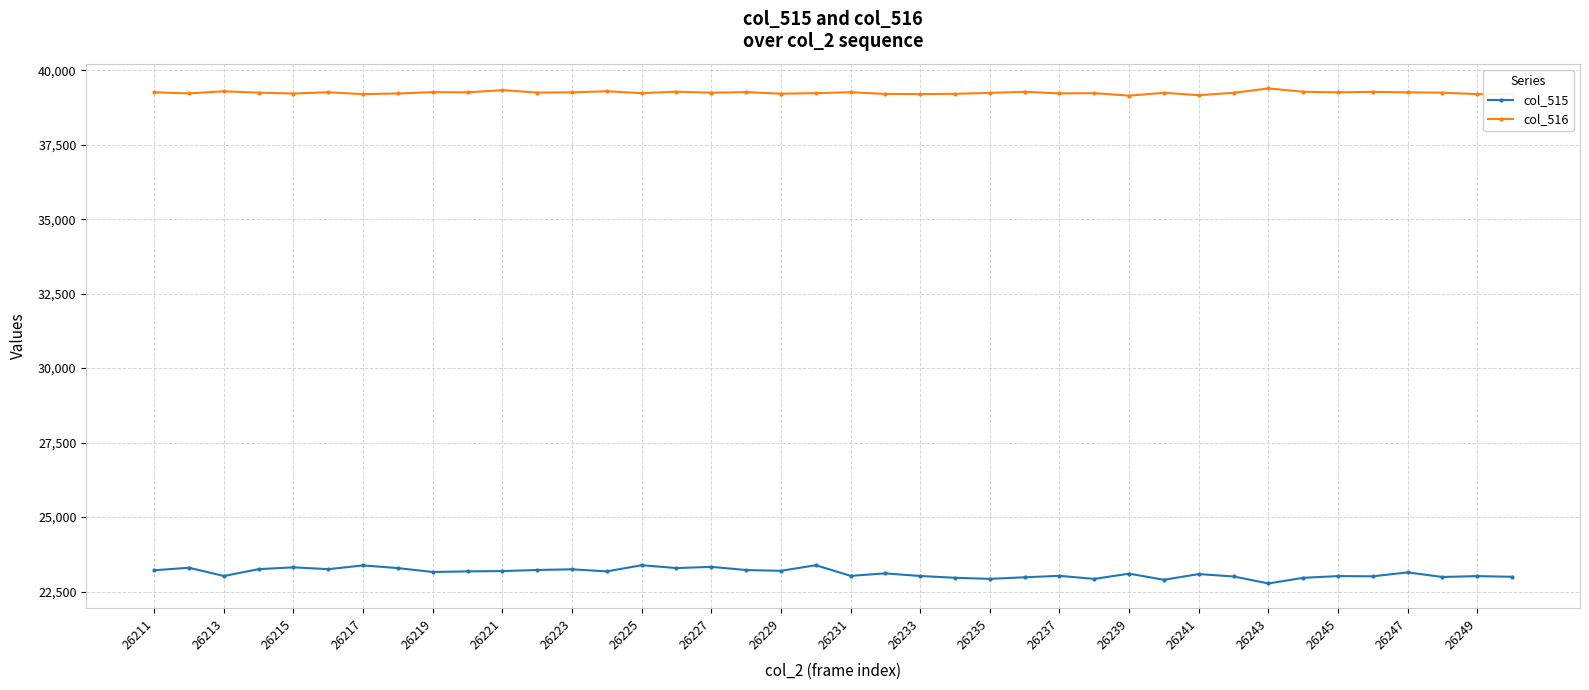

What is the maximum value for col_516?

39388